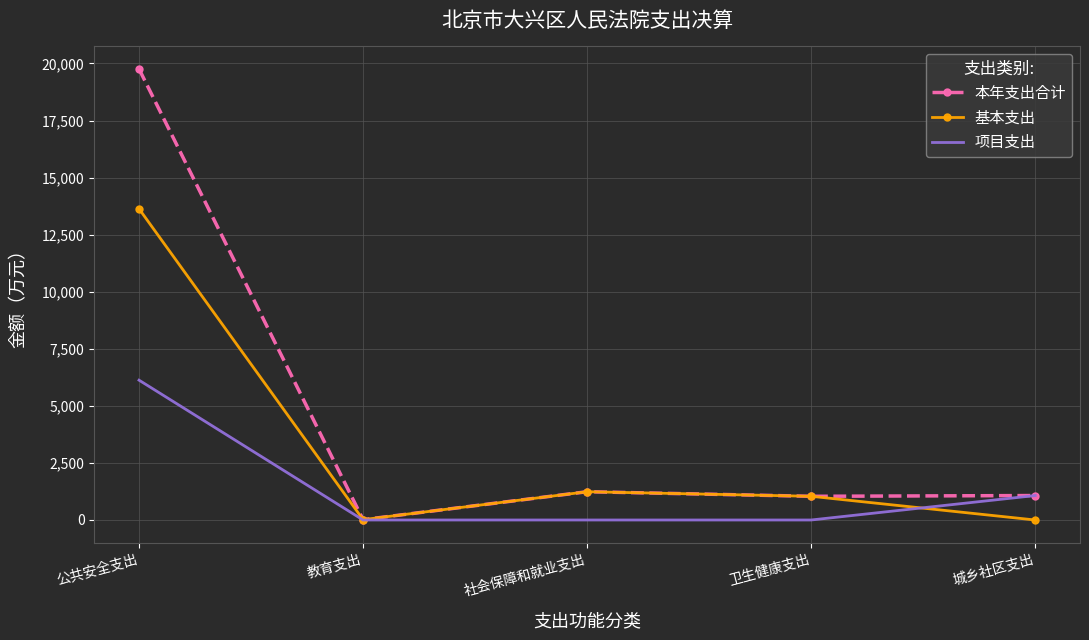

What is the total value across all series at 教育支出?

30.4